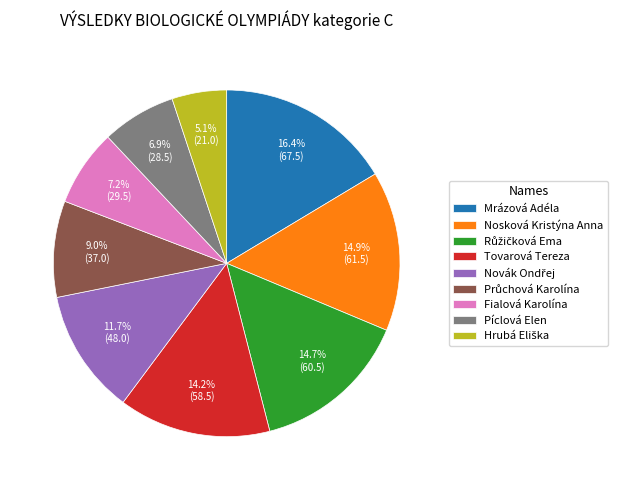

Which slice is the largest?

Mrázová Adéla